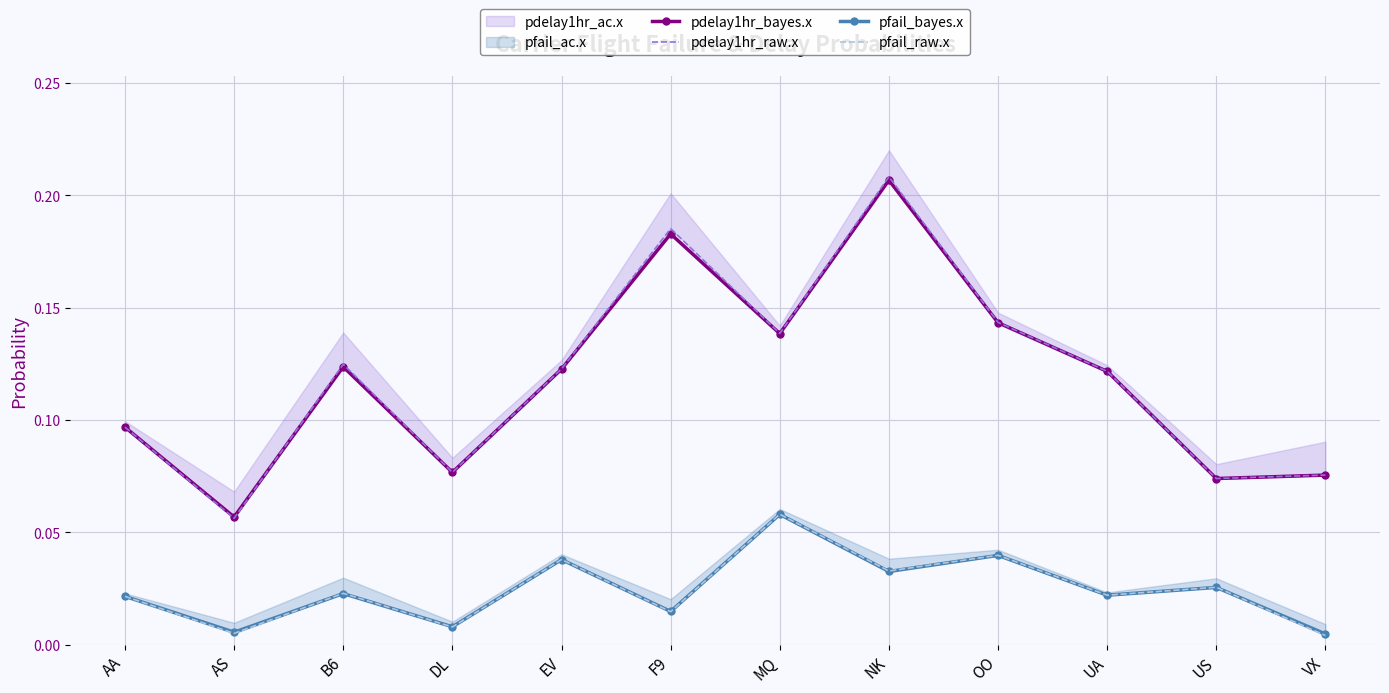

True or false: pdelay1hr_raw.x and pfail_bayes.x intersect in this chart.

False